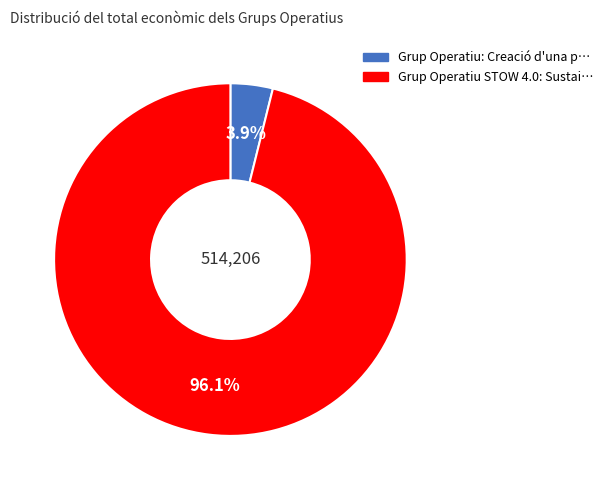

Is there any slice that represents more than half of the pie?

Yes